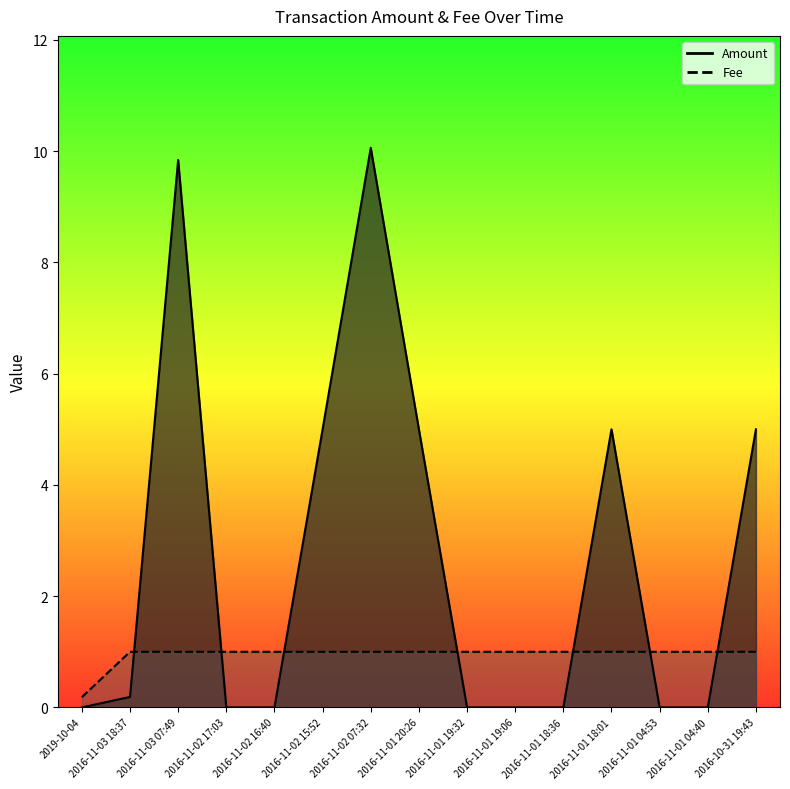

What is the average value of the Fee series?

0.9